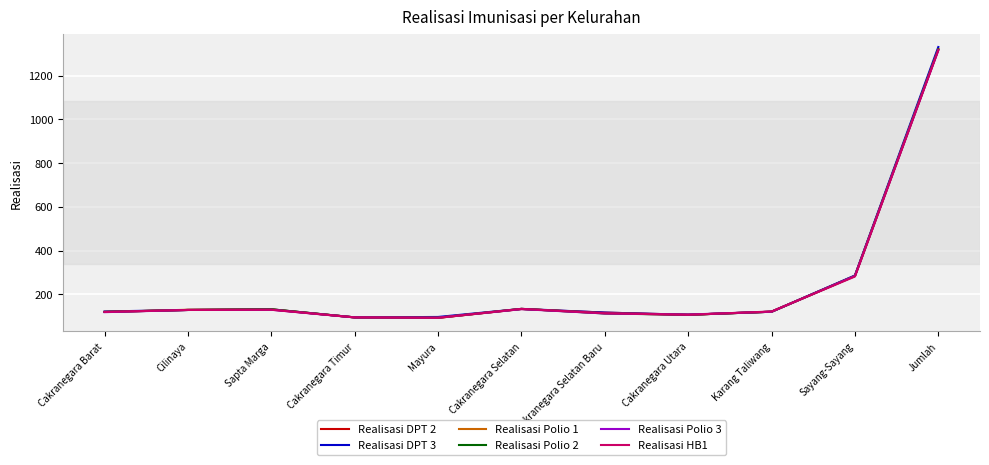

What is the lowest value of the Realisasi Polio 2 series?

93